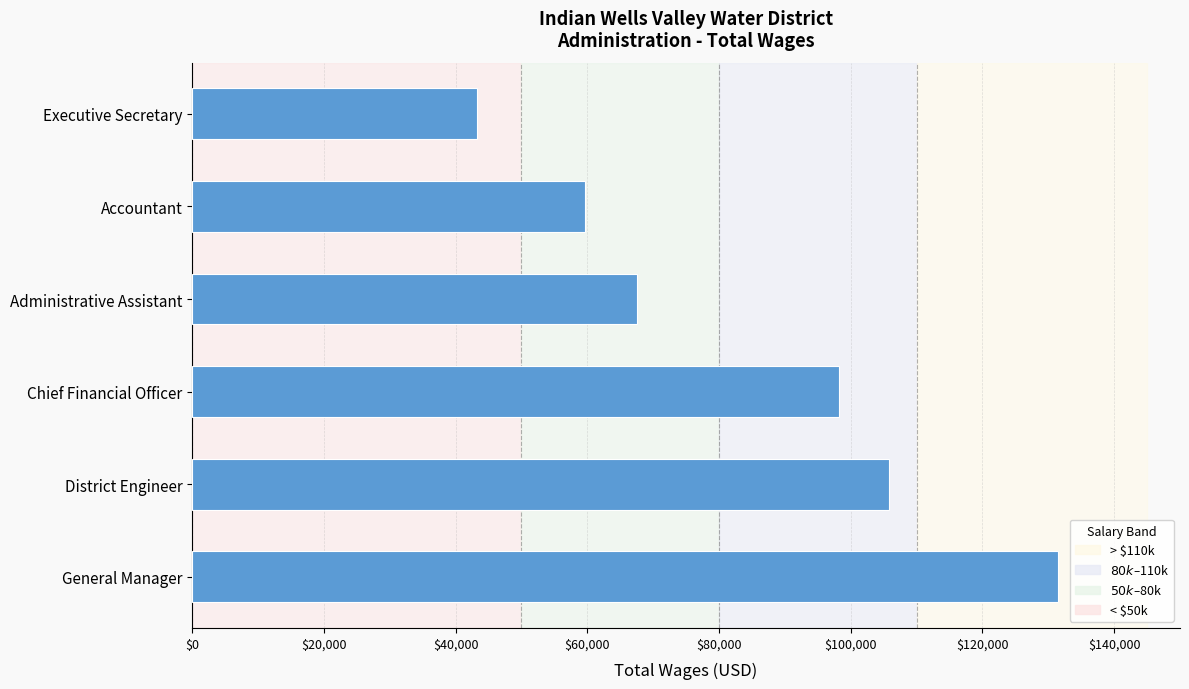

What is the ratio of the value at Executive Secretary to the value at General Manager?

0.3